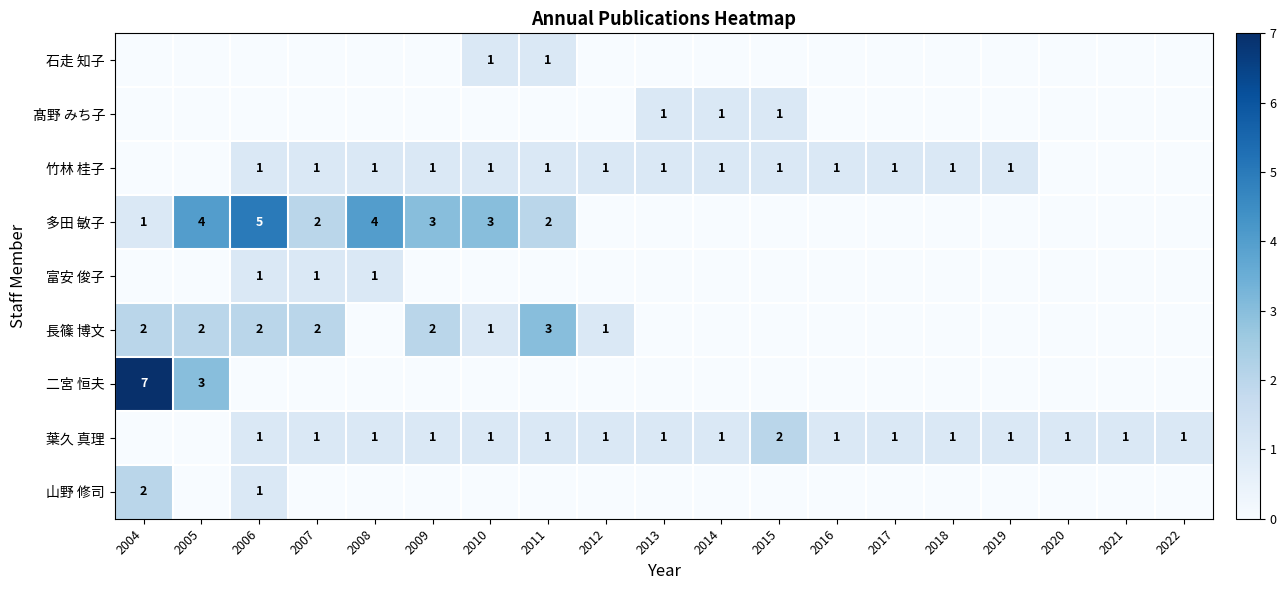

True or false: 髙野 みち子 has a value of 0 at 2010.

False